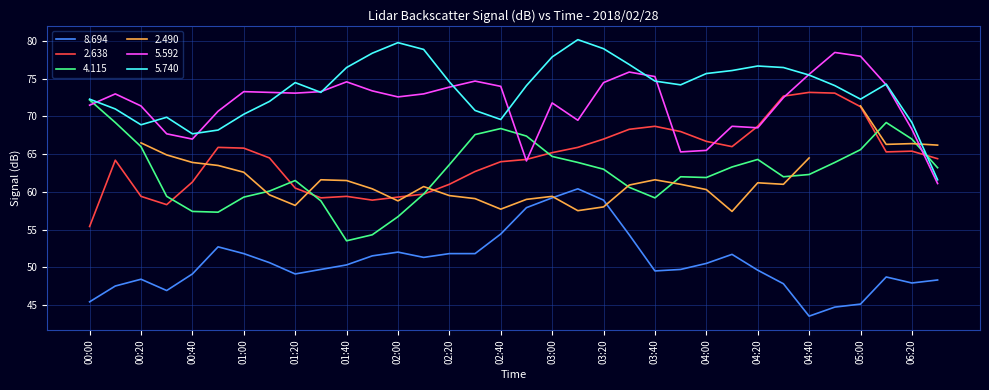

True or false: 2.638 has a value of 34.3 at 01:20.

False